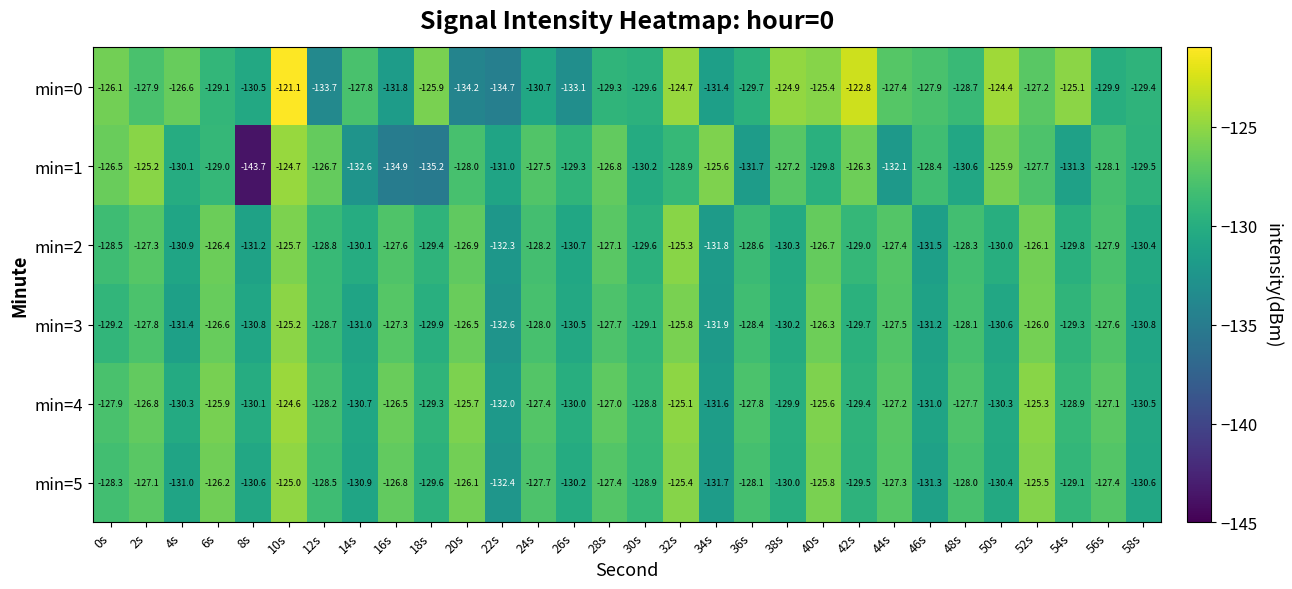

Rank the series by their maximum value, from highest to lowest.

min=0, min=4, min=1, min=5, min=3, min=2